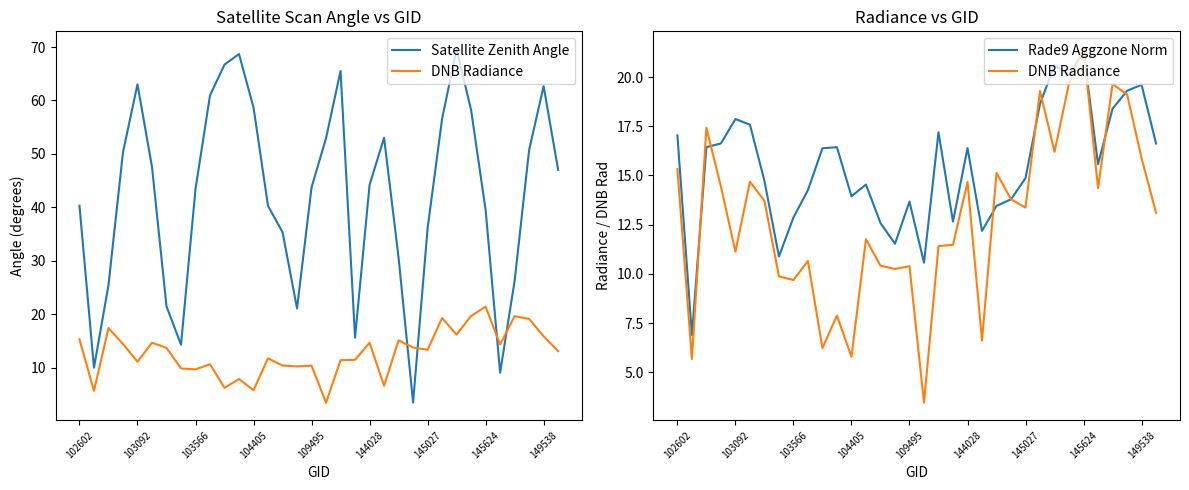

True or false: Satellite Zenith Angle has a value of 68.7 at 11.

True